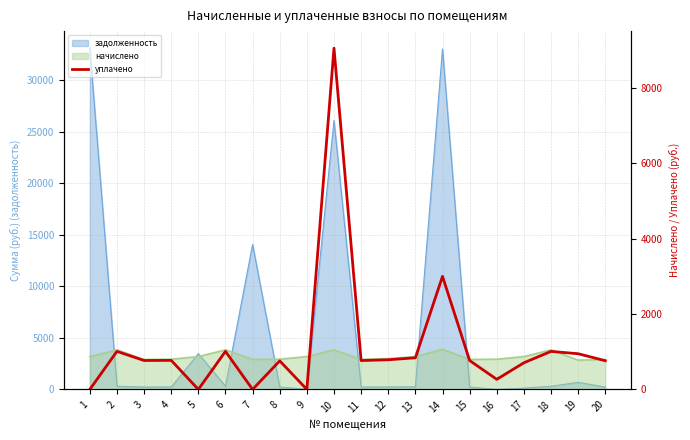

True or false: the data shows -5346.5 at 7.

False